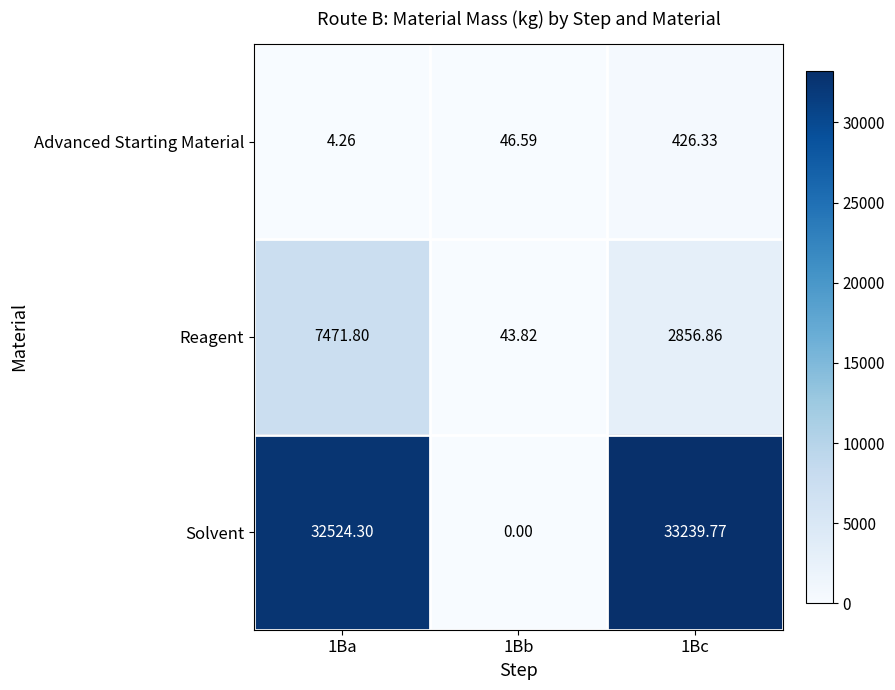

List the series in order of their overall mean, lowest first.

Advanced Starting Material, Reagent, Solvent